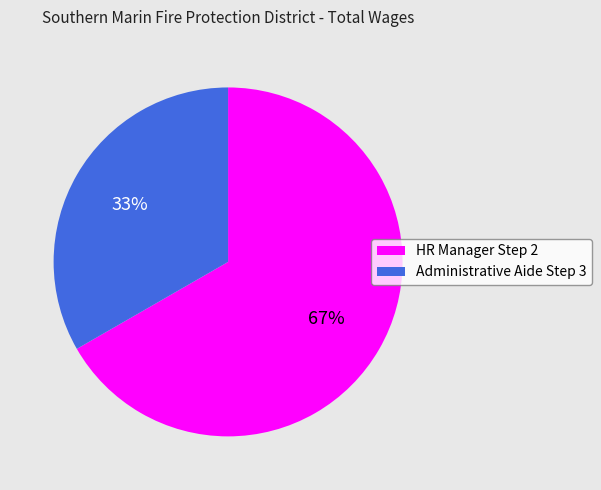

To the nearest percent, what is the combined percentage of Administrative Aide Step 3 and HR Manager Step 2?

100%